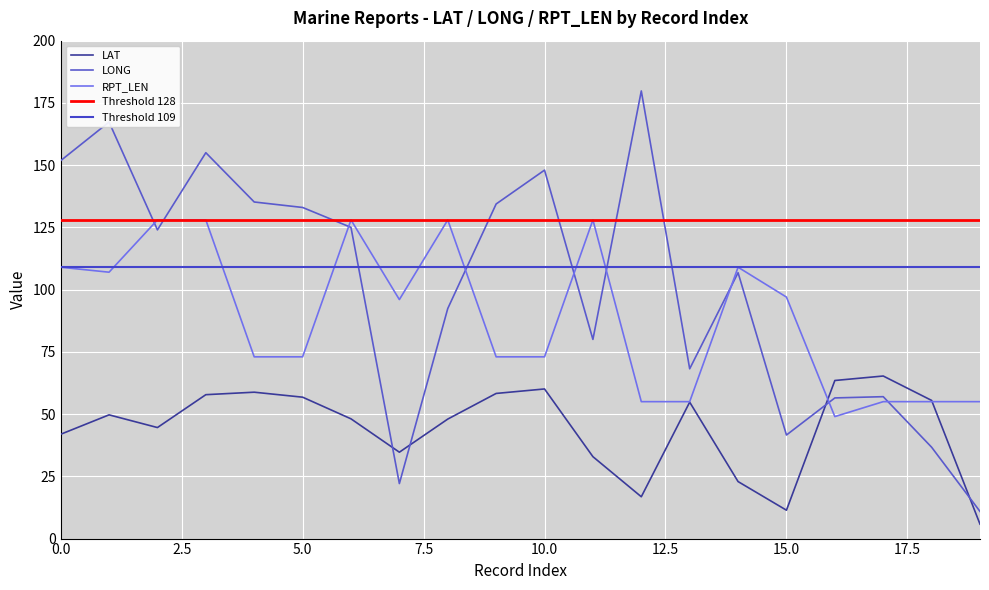

Reading right to left, extract all data points from this chart.

LAT: 5.8	55.5	65.3	63.5	11.4	22.9	54.8	16.8	32.9	60.1	58.3	48.0	34.7	48.1	56.8	58.8	57.8	44.6	49.7	41.9
LONG: 10.9	36.7	57.0	56.5	41.6	106.8	68.2	179.8	80.0	148.0	134.4	92.4	22.1	125.0	133.0	135.2	155.0	124.0	167.3	151.8
RPT_LEN: 55.0	55.0	55.0	49.0	97.0	109.0	55.0	55.0	128.0	73.0	73.0	128.0	96.0	128.0	73.0	73.0	128.0	128.0	107.0	109.0